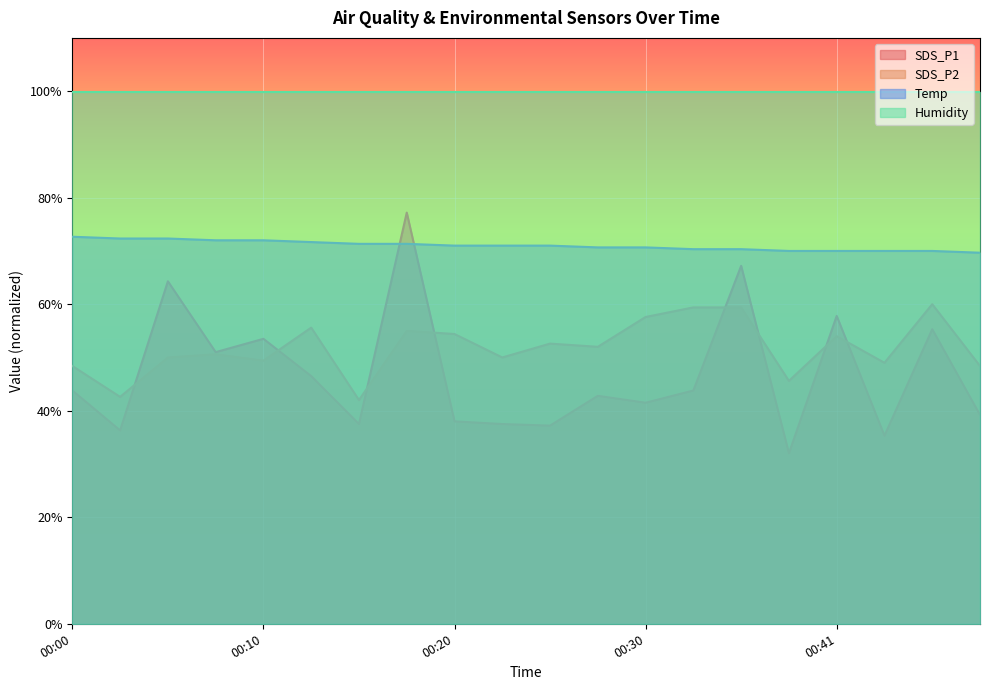

What is the spread (max minus min) of values at 00:43?

34.7